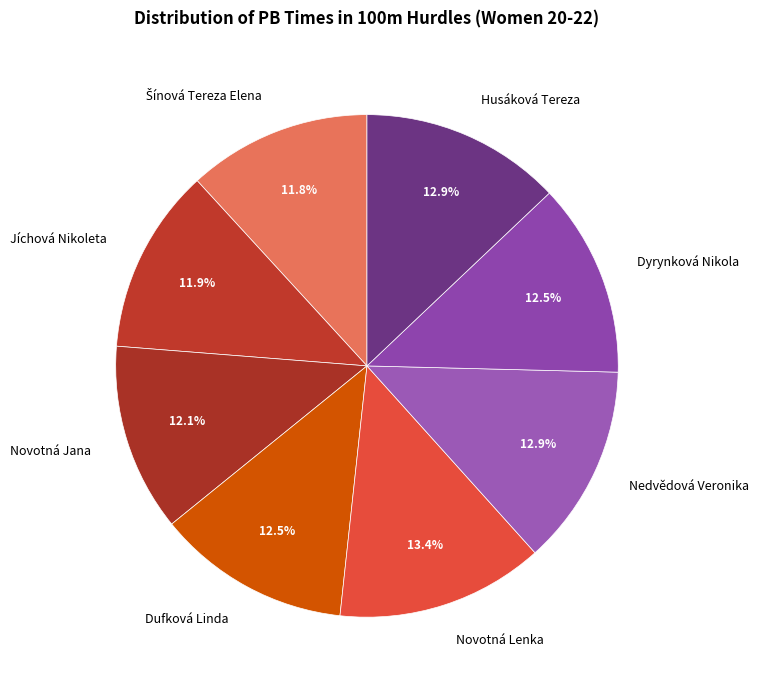

Does Novotná Lenka account for over 50% of the chart?

No